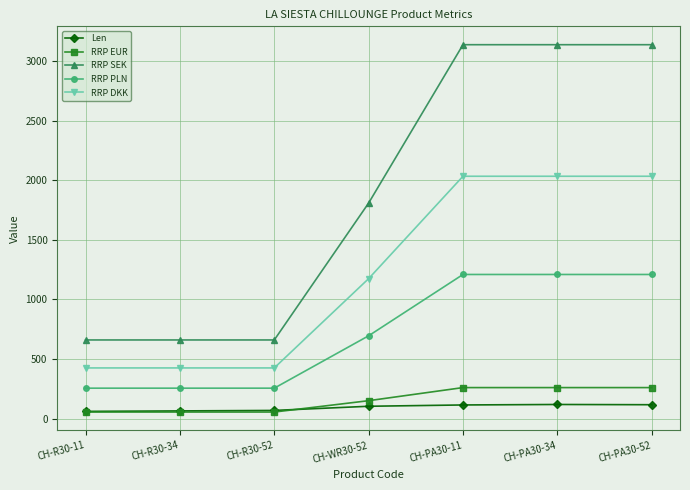

At which label is RRP SEK closest to 1900?

CH-WR30-52